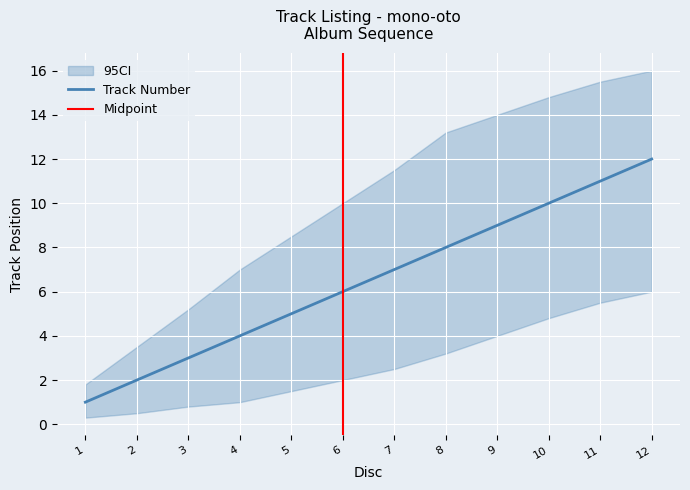

True or false: CI_lower and Track Number intersect in this chart.

False